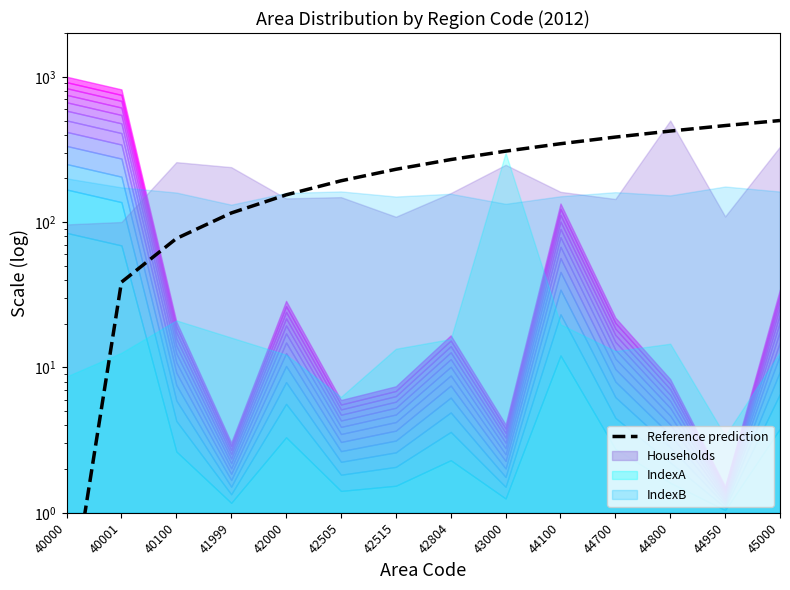

Which has a higher value, 43000 or 40001?

43000